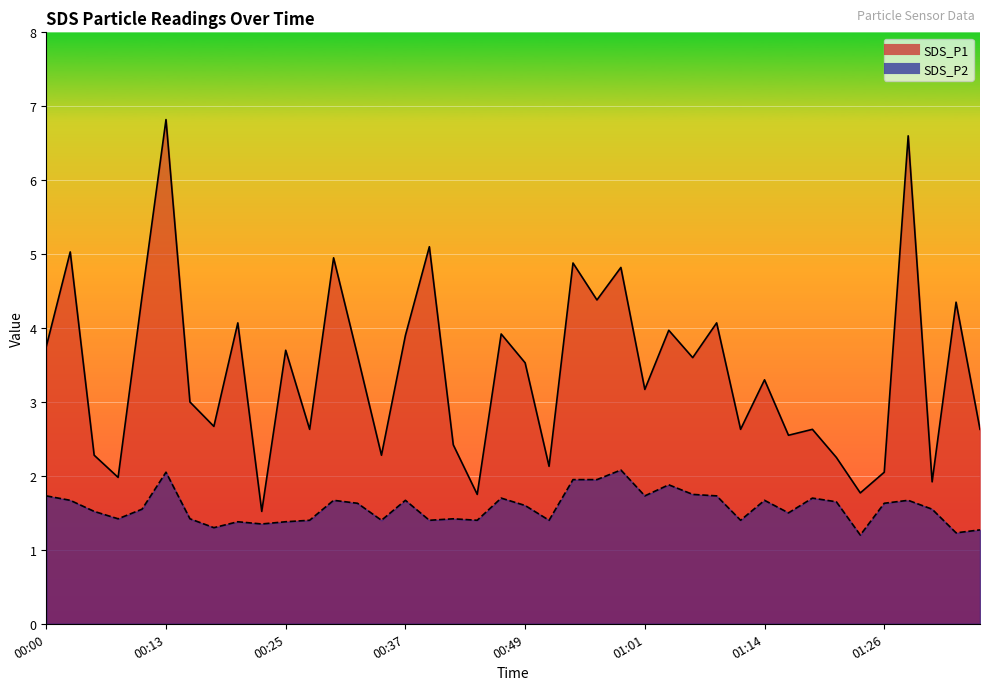

The value of SDS_P2 at 00:49 is 1.6. True or false?

True